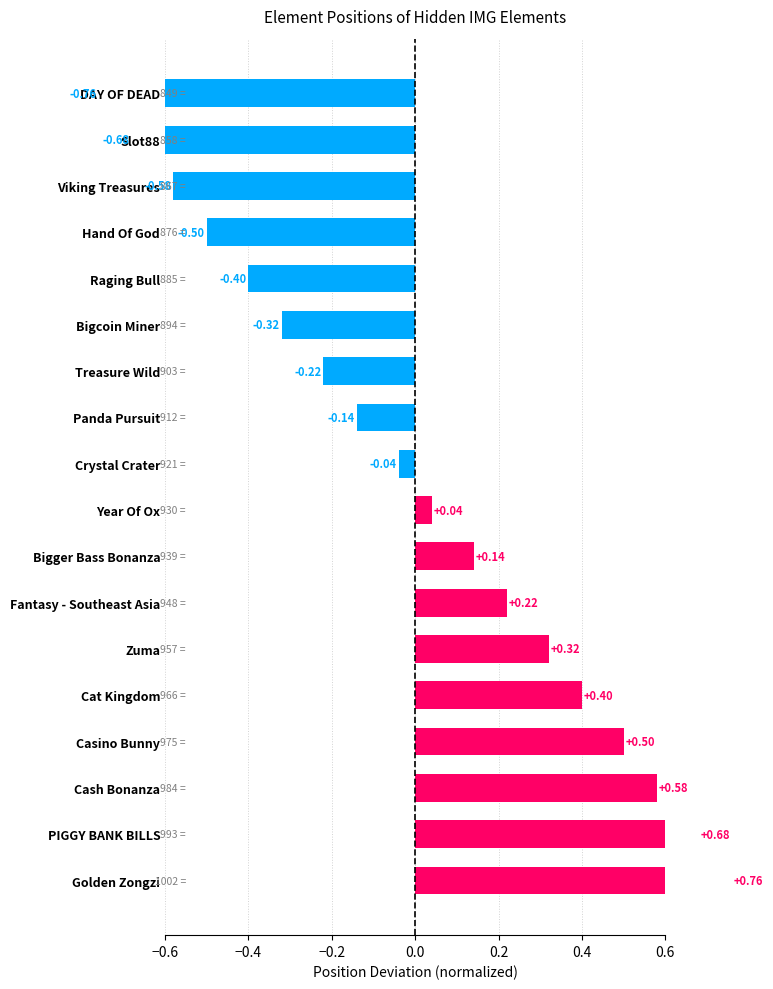

Which has a higher value, Crystal Crater or Bigcoin Miner?

Crystal Crater